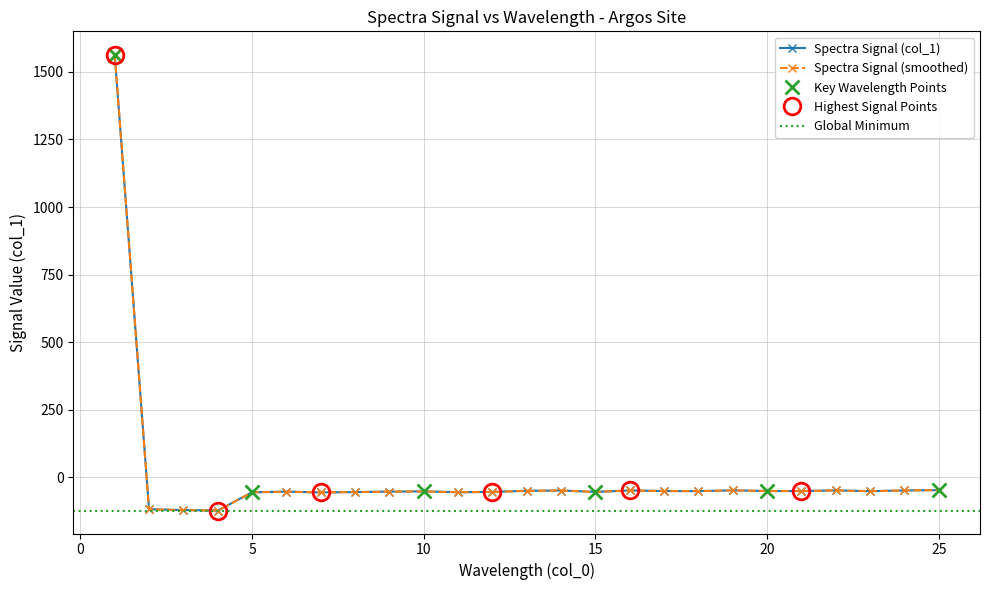

True or false: Spectra Signal (smoothed) has more than 0 interior local peaks.

True